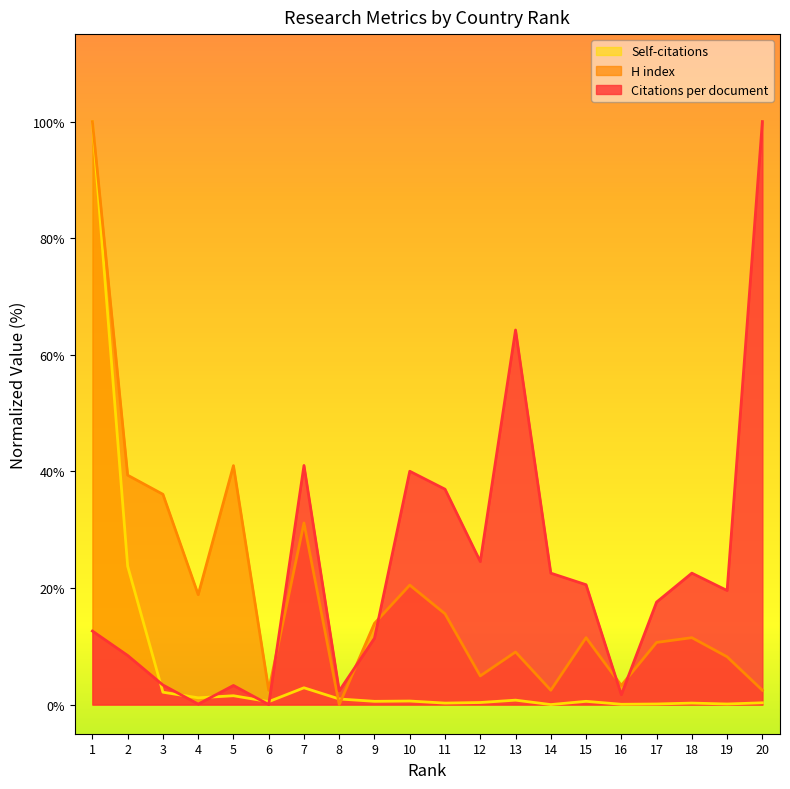

How many intersections are there between Citations per document and H index?

5